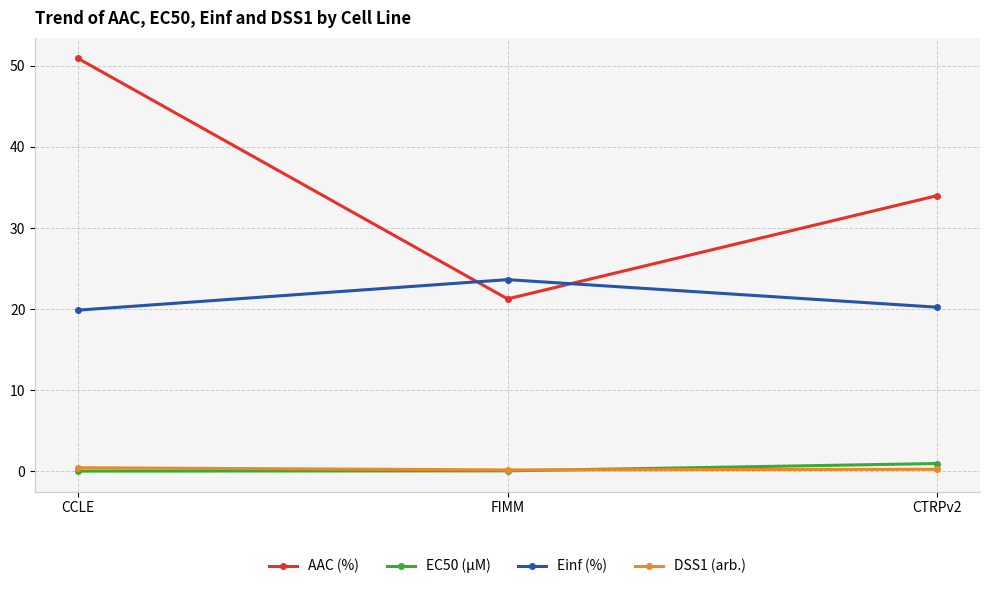

What is the highest value of the EC50 (µM) series?

1.0